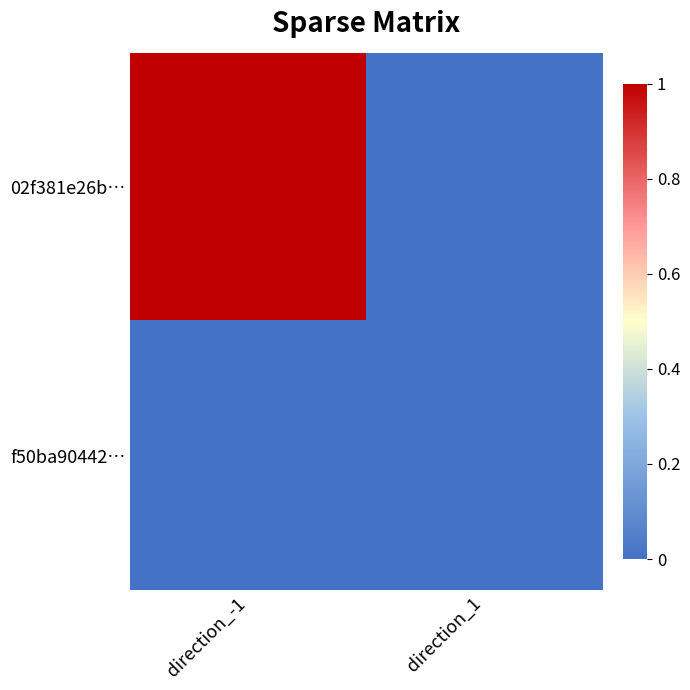

Which series has the largest total across all categories?

02f381e26b…